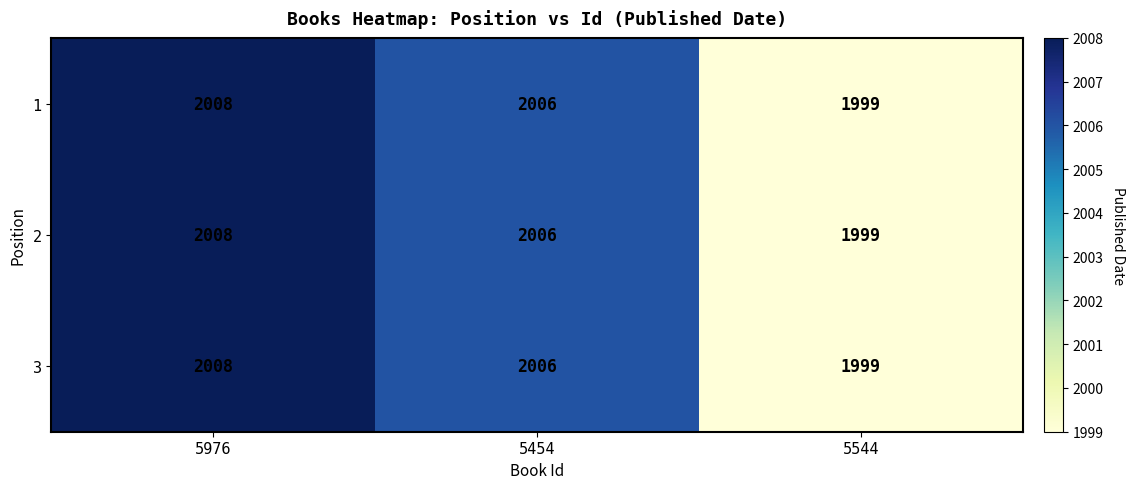

What is the highest value of the 2 series?

2008